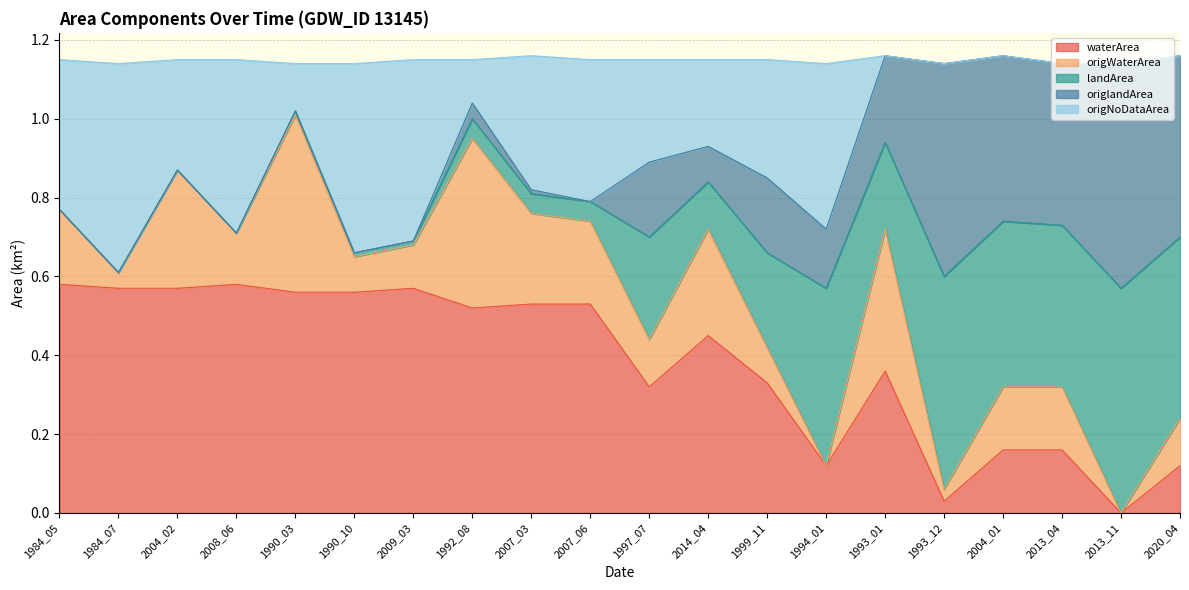

Which has a higher value, 2014_04 or 1990_03?

1990_03